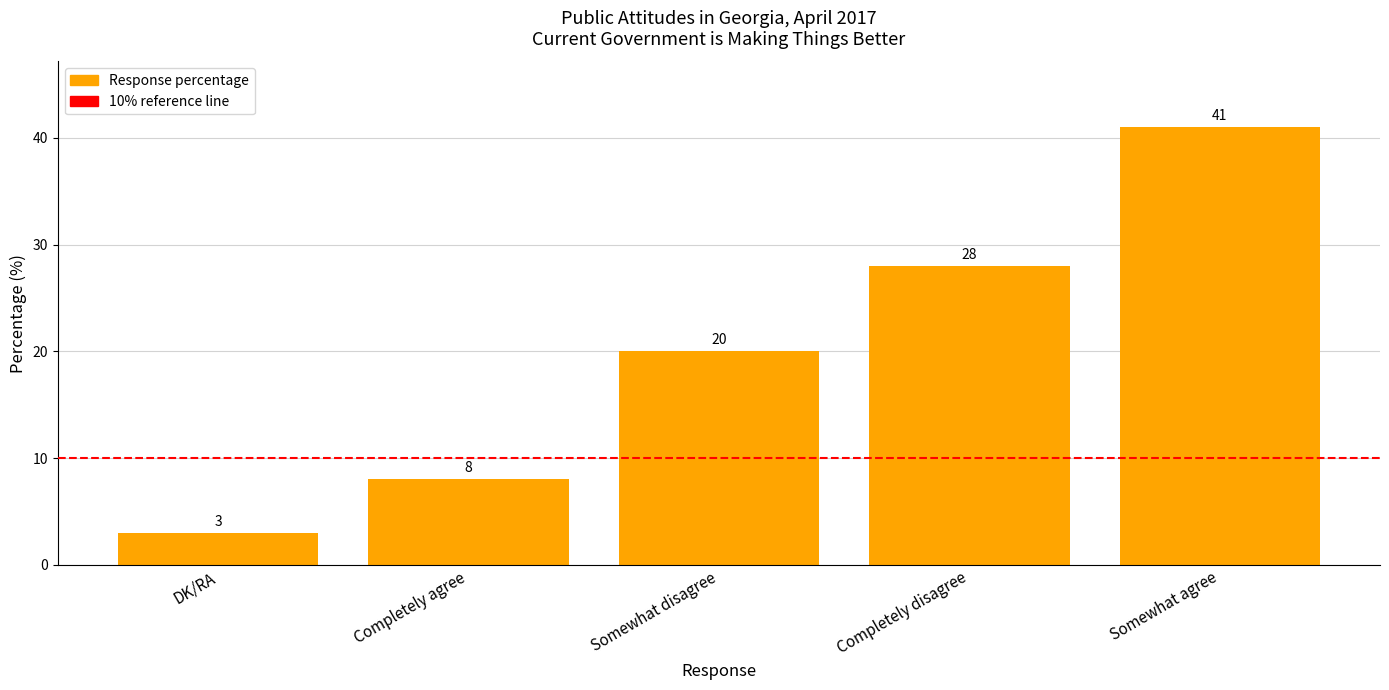

Reading right to left, list all the values displayed in this chart.

Somewhat agree=41	Completely disagree=28	Somewhat disagree=20	Completely agree=8	DK/RA=3